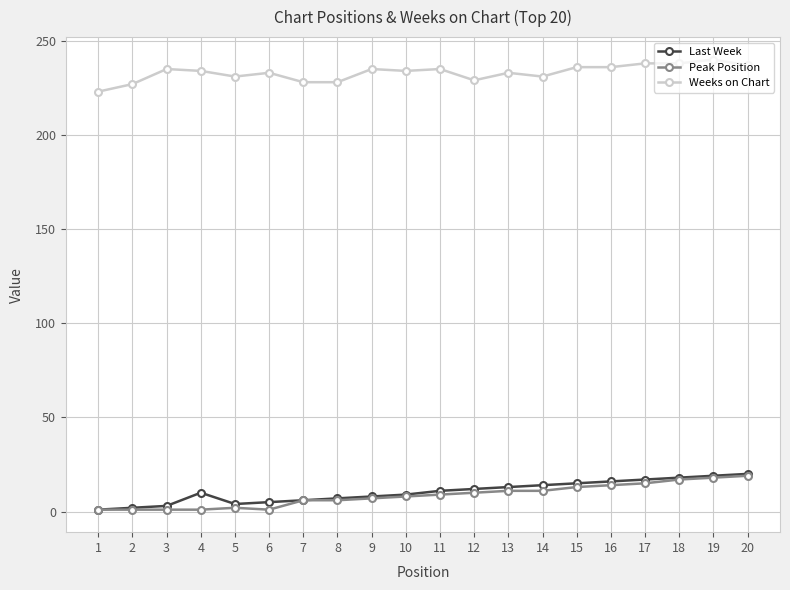

What is the sum of all Last Week values?

210